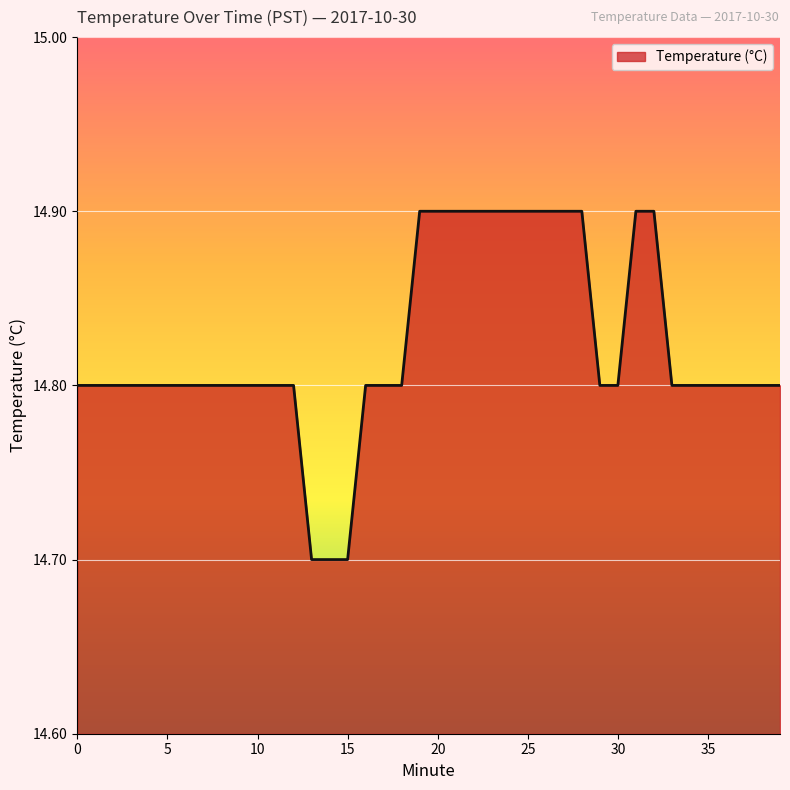

Reading right to left, transcribe all the data shown in this chart.

14.8	14.8	14.8	14.8	14.8	14.8	14.8	14.9	14.9	14.8	14.8	14.9	14.9	14.9	14.9	14.9	14.9	14.9	14.9	14.9	14.9	14.8	14.8	14.8	14.7	14.7	14.7	14.8	14.8	14.8	14.8	14.8	14.8	14.8	14.8	14.8	14.8	14.8	14.8	14.8